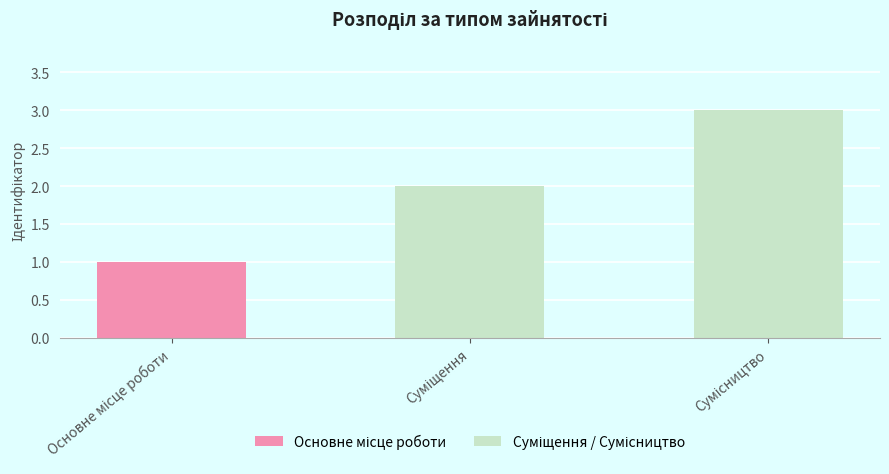

What is the maximum value shown in the chart?

3